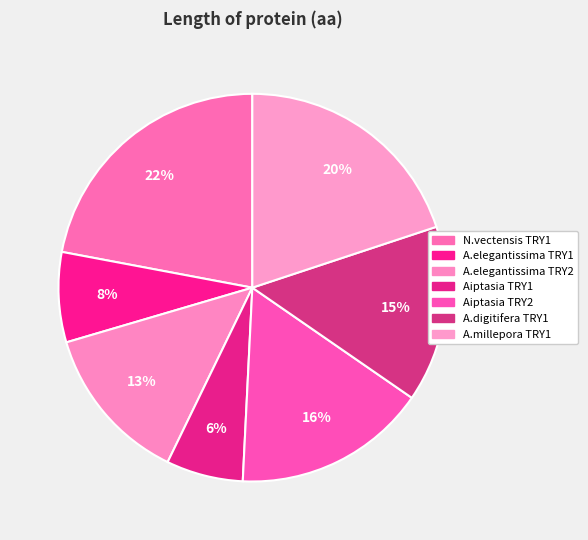

Does A.elegantissima TRY1 account for over 50% of the chart?

No